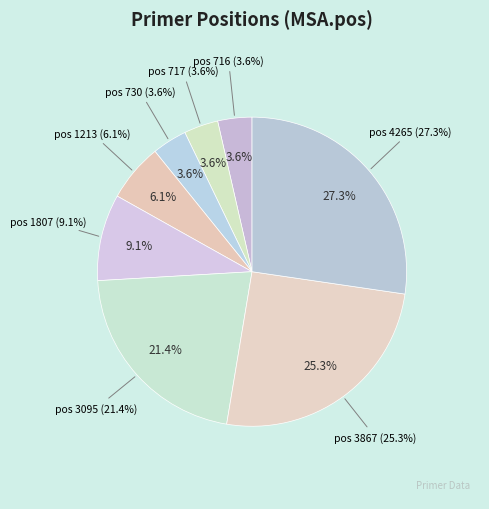

What portion of the pie excludes 3867?

74.7%